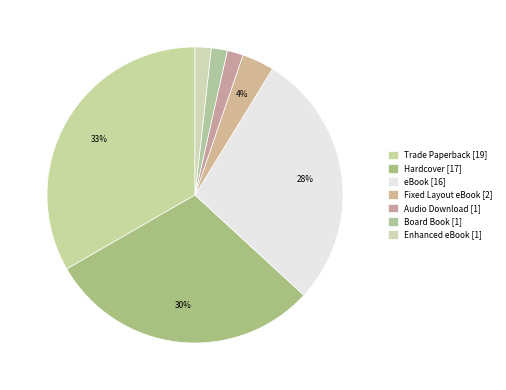

Combined, what portion of the pie is Fixed Layout eBook and Board Book?

5.3%